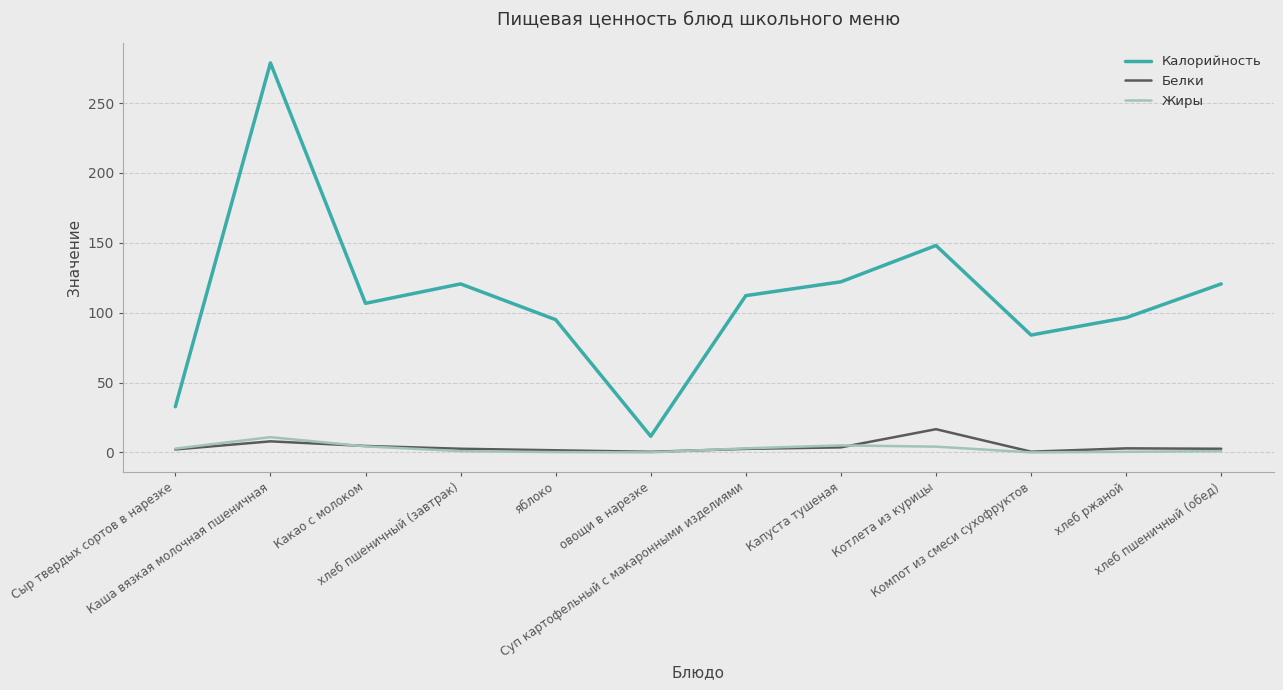

What is the difference between the Калорийность values at Котлета из курицы and хлеб пшеничный (обед)?

27.5